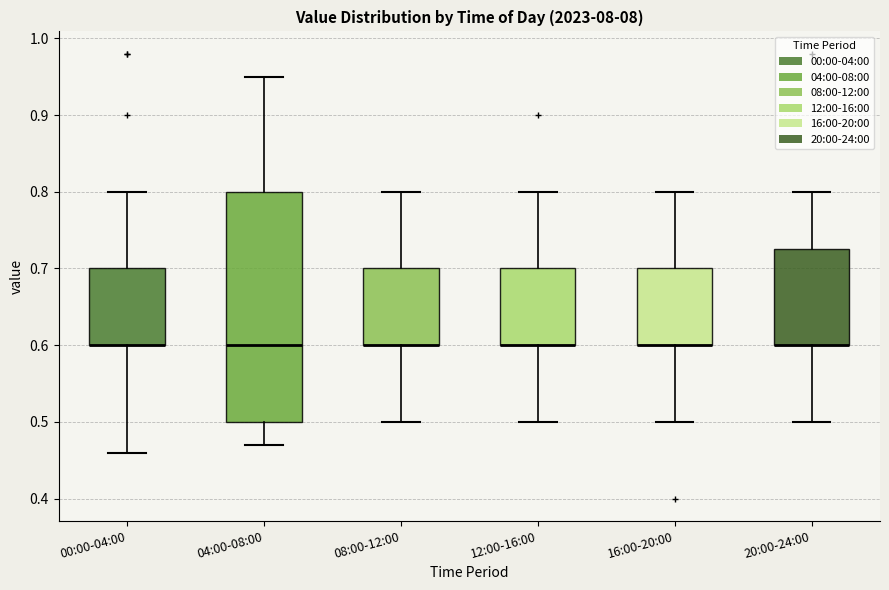

Comparing the boxes themselves (not the whiskers), which one is the tallest?

04:00-08:00